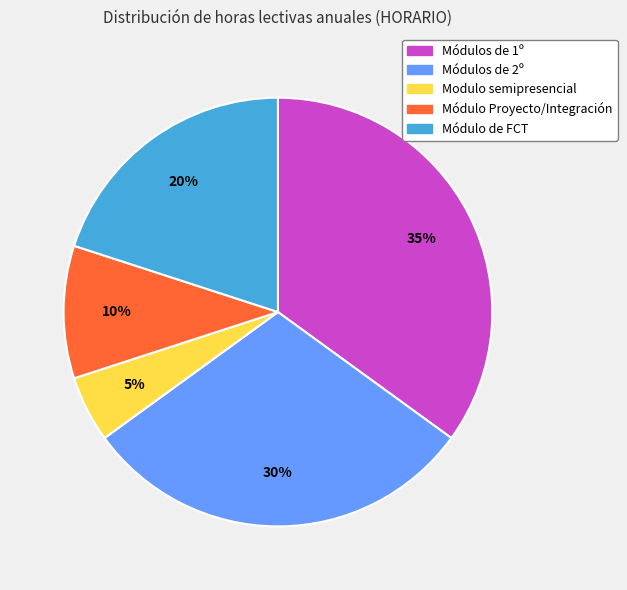

How many slices are in this pie chart?

5